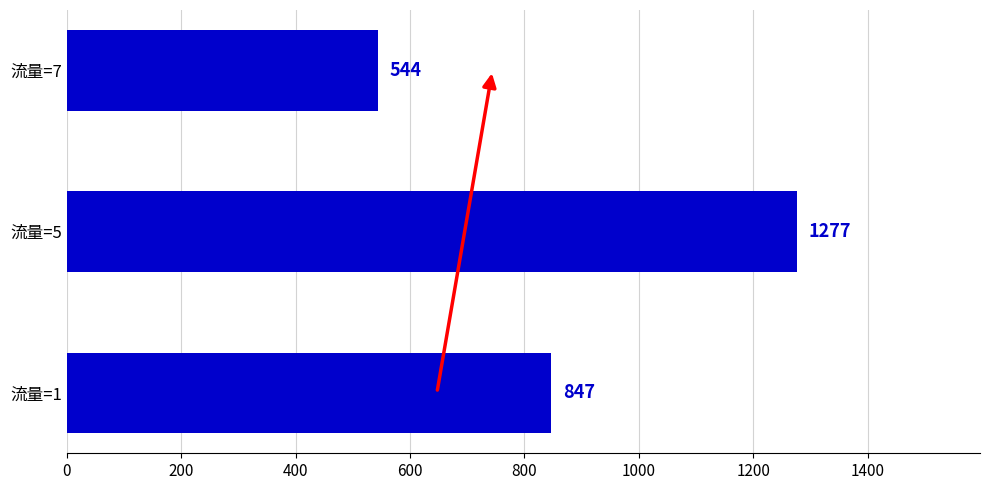

Is it true that the value at 流量=1 is 847?

True